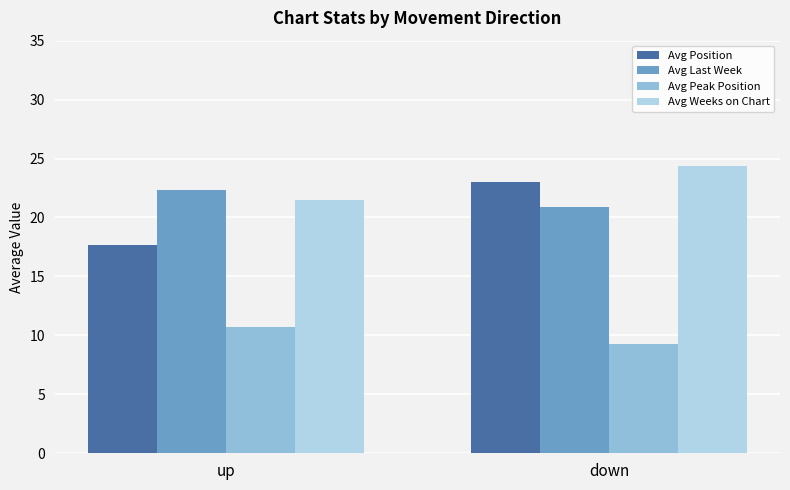

Reading right to left, extract all data points from this chart.

Avg Position: down=23.0	up=17.7
Avg Last Week: down=20.9	up=22.3
Avg Peak Position: down=9.3	up=10.7
Avg Weeks on Chart: down=24.4	up=21.5